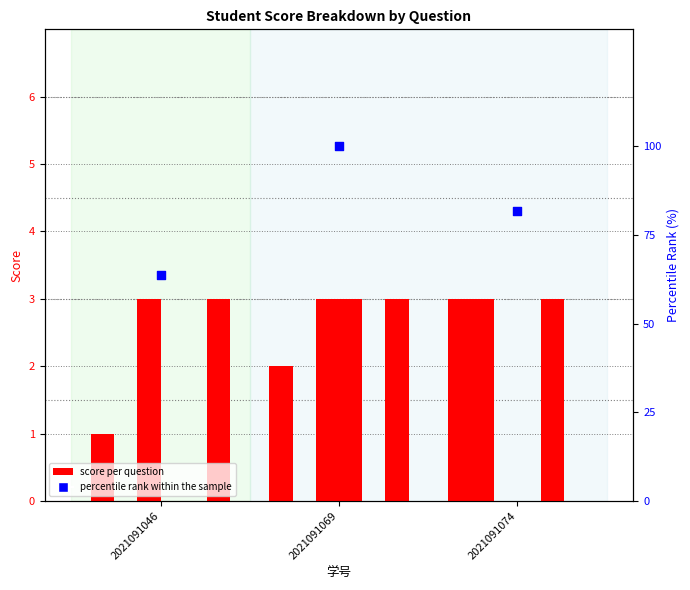

Is the value of 一.4(3分) at 2021091069 greater than the value of 一.6(3分) at 2021091046?

Yes